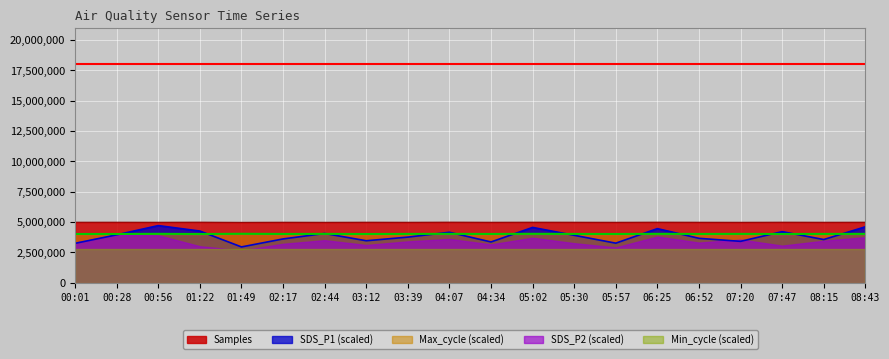

At how many categories does at least one series exceed 4559522?

20